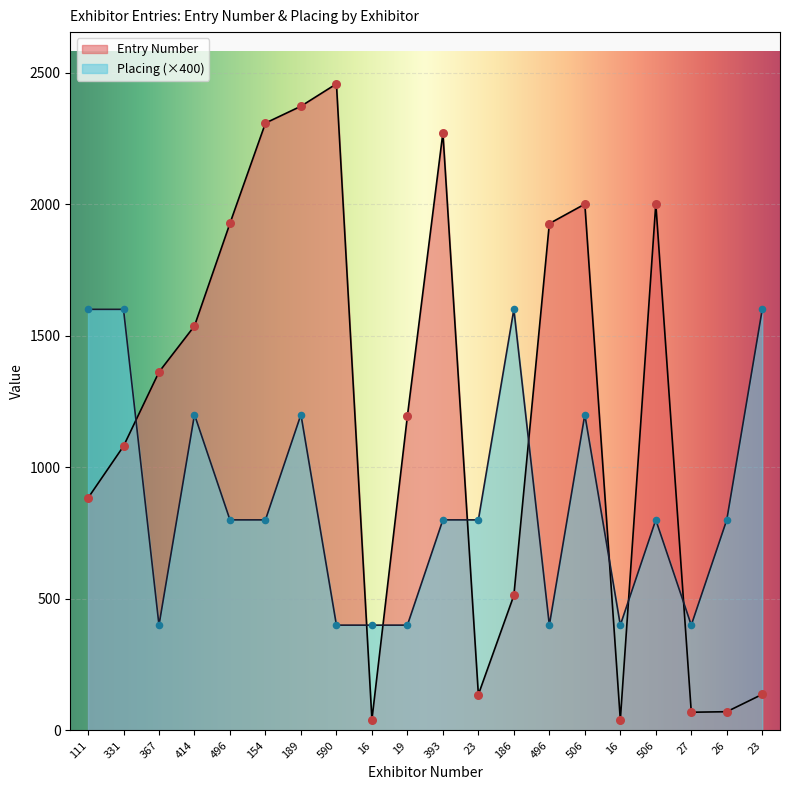

Which series reaches the minimum Y coordinate?

Entry Number